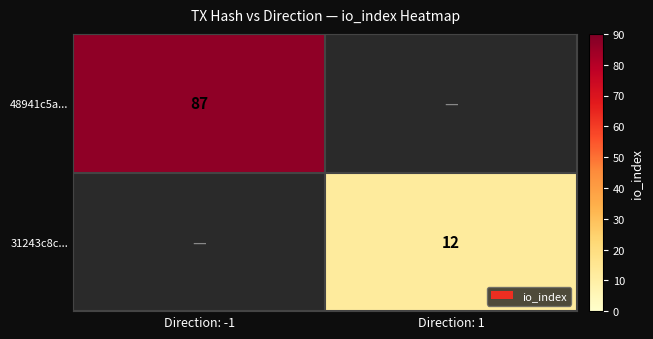

The 48941c5a... series shows 87 at Direction: -1. True or false?

True